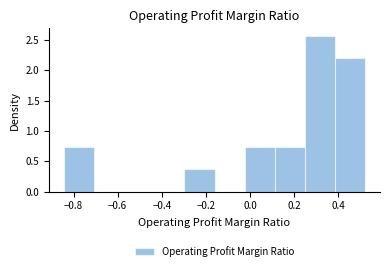

Which range on the x-axis has the tallest bar?

0.24 to 0.38